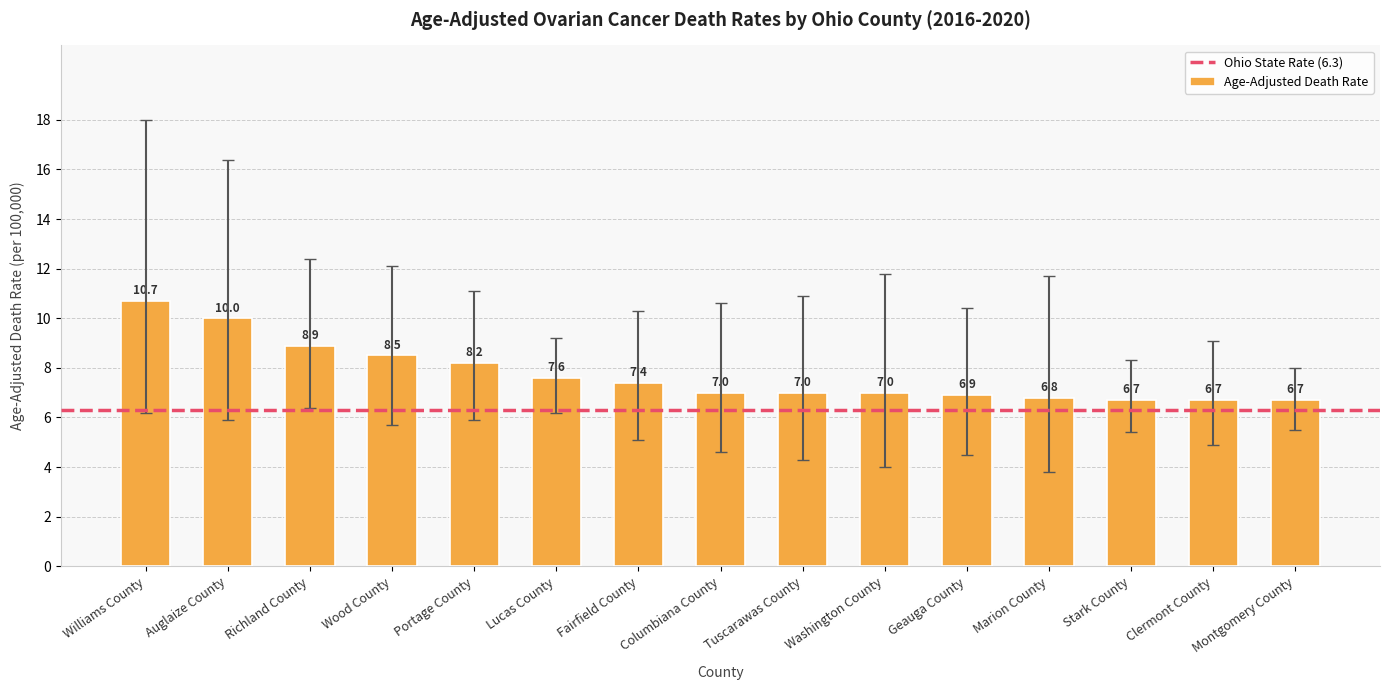

True or false: the data shows 11.2 at Columbiana County.

False